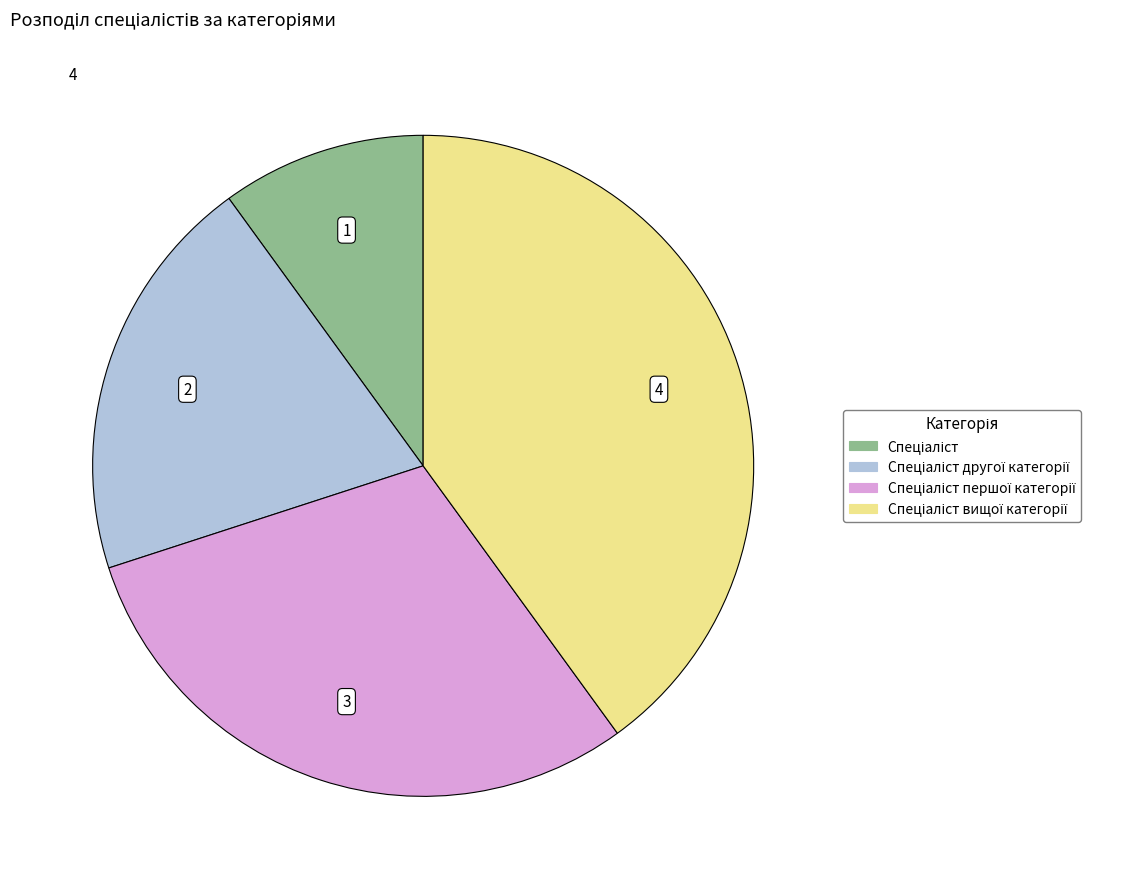

Is there a majority slice in this chart?

No